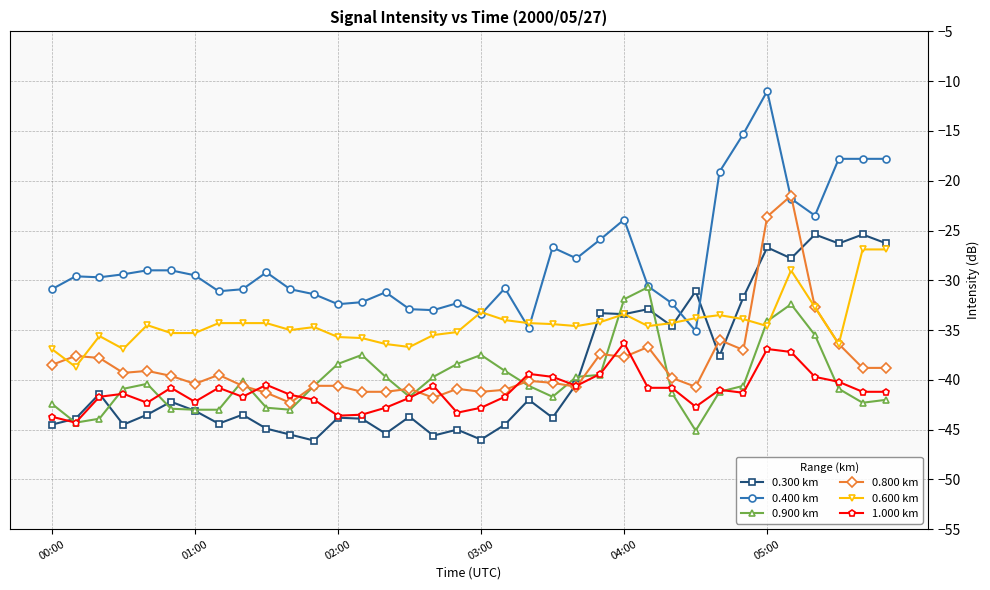

Which series has the largest range (max minus min)?

0.400 km